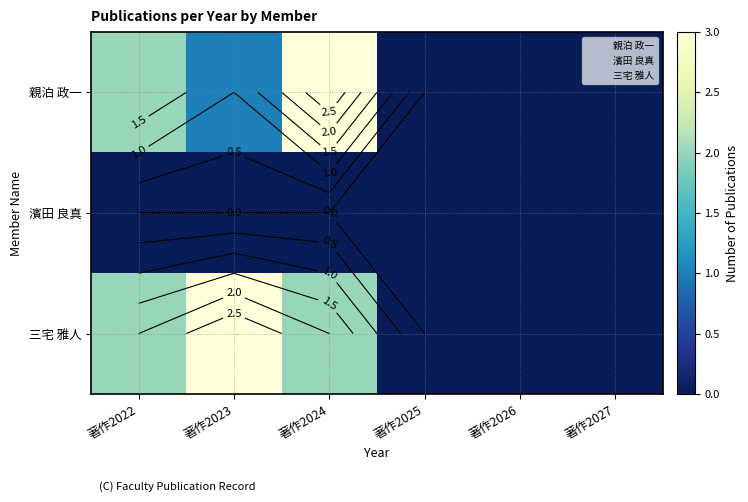

List the labels in order of 親泊 政一 value, smallest first.

著作2025, 著作2026, 著作2027, 著作2023, 著作2022, 著作2024